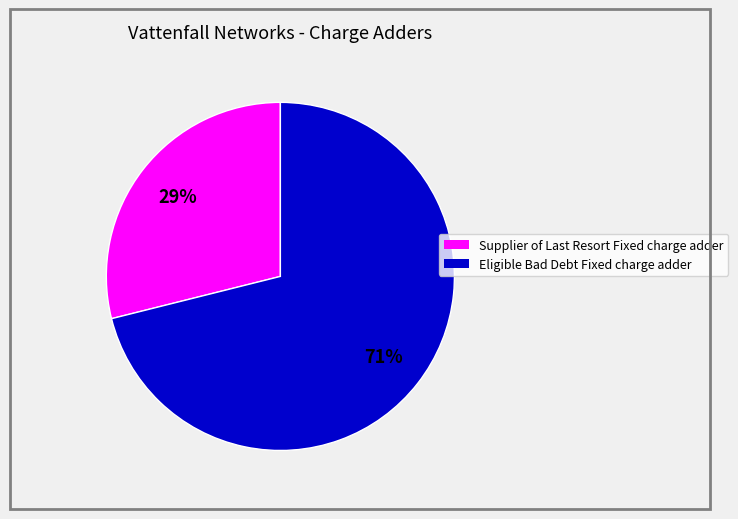

How many segments does this pie chart have?

2